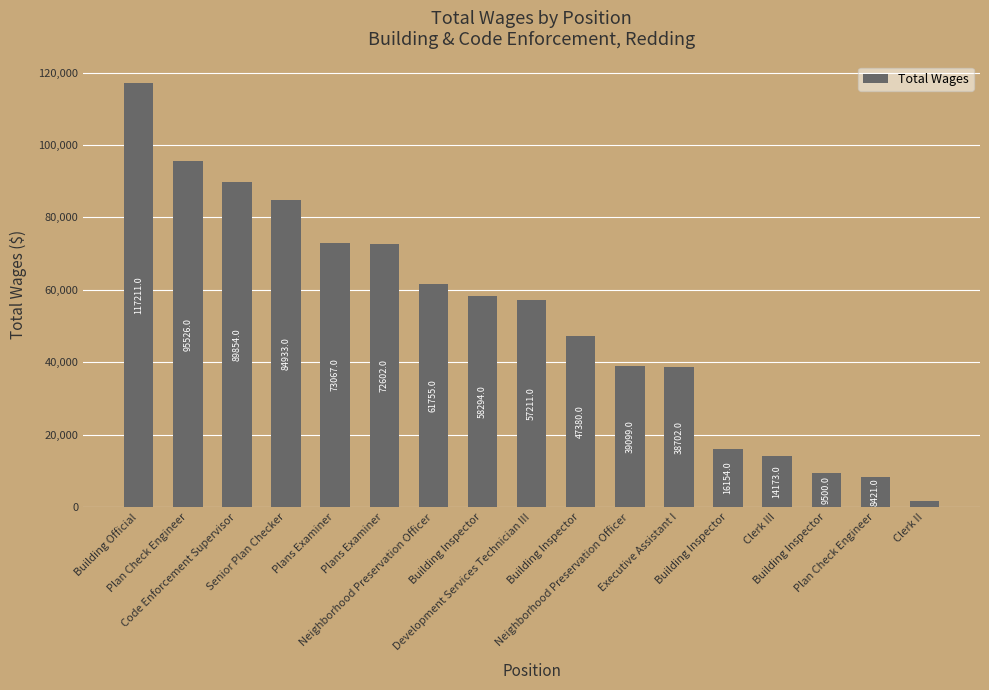

What is the maximum value shown in the chart?

117211